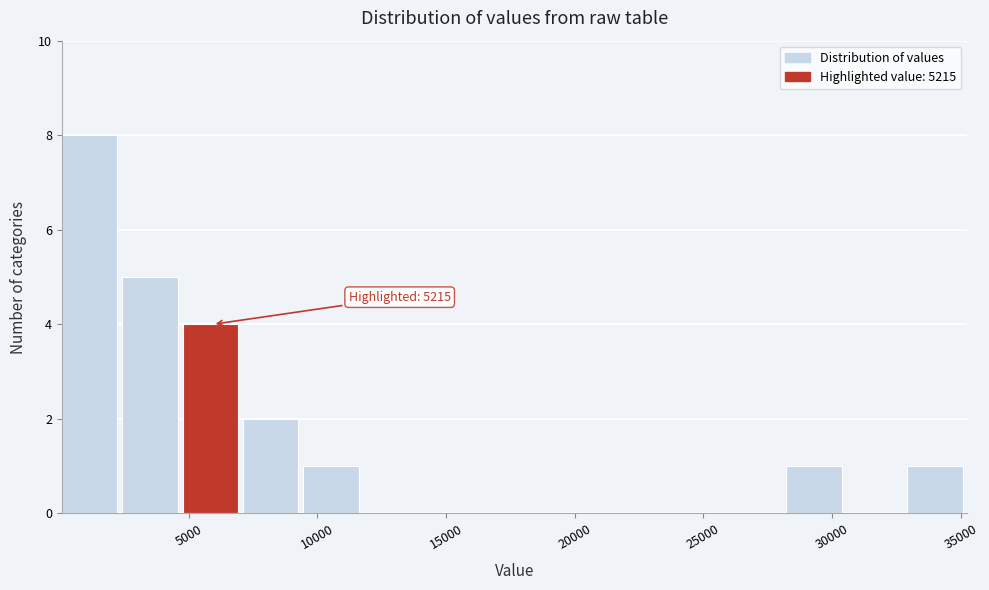

Which range on the x-axis has the tallest bar?

0 to 2500